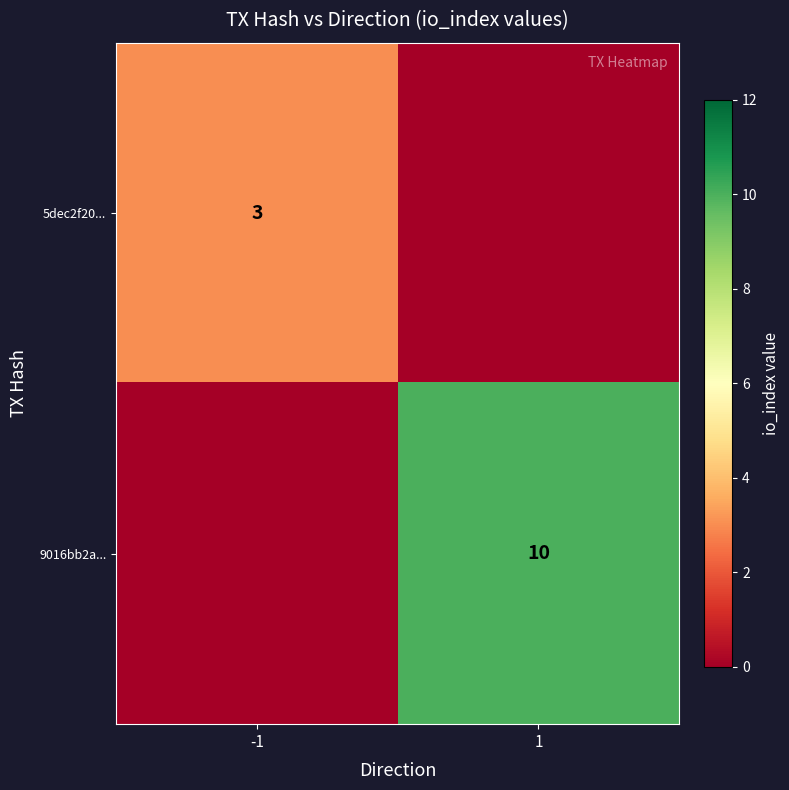

The 5dec2f20... series shows 2 at -1. True or false?

False